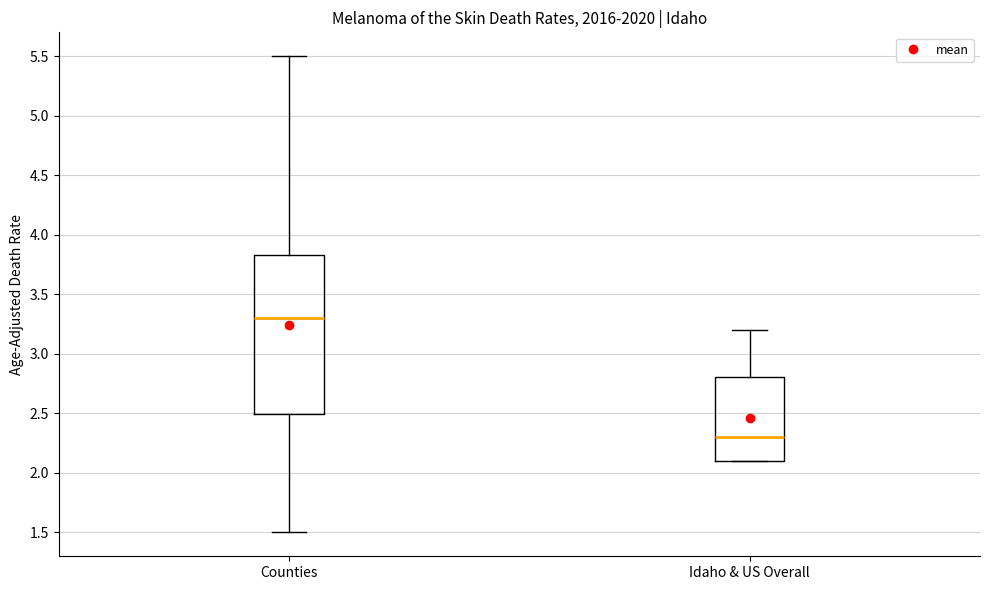

Which box is the tallest, from its lower edge to its upper edge?

Counties